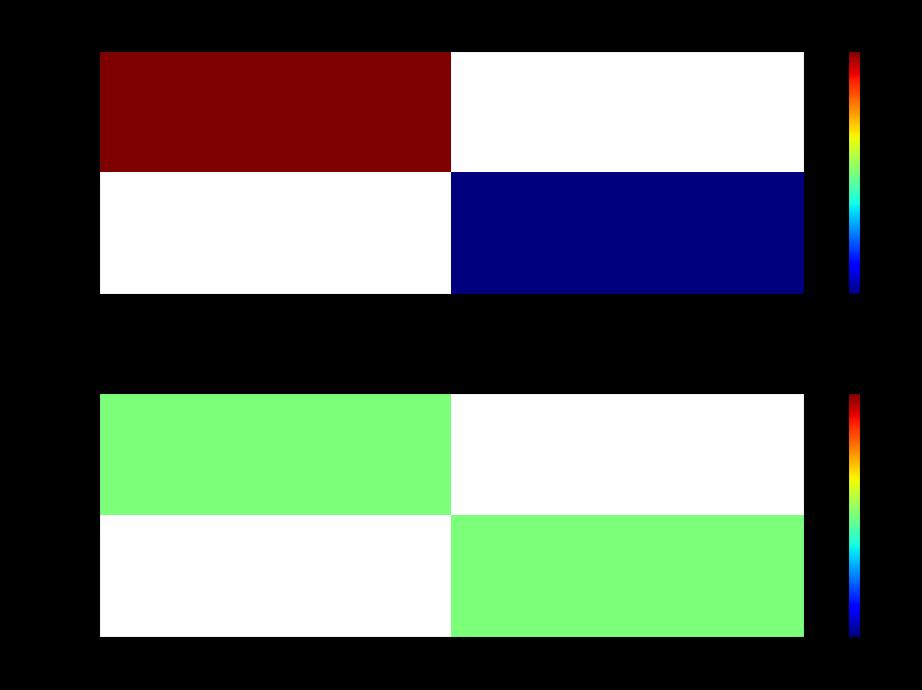

Between 1 and -1, which is larger?

1